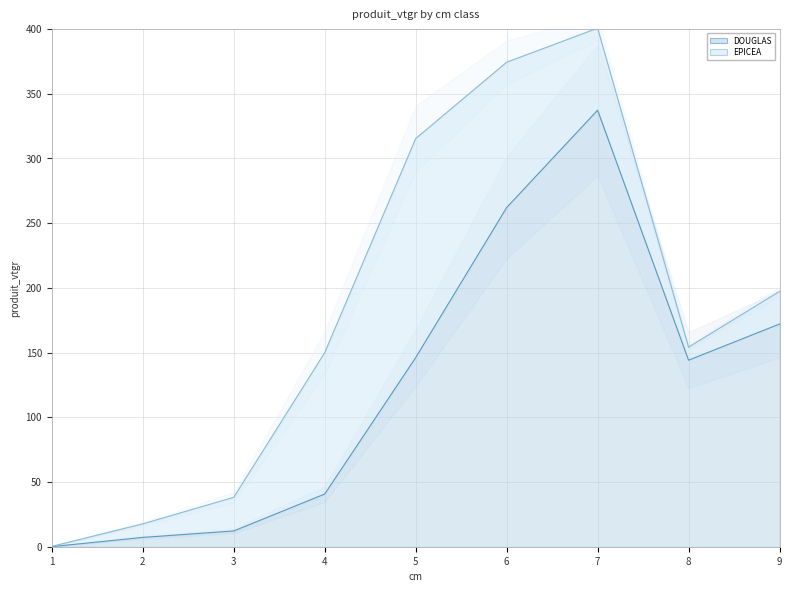

True or false: there are more than 0 points higher than both neighbors.

True